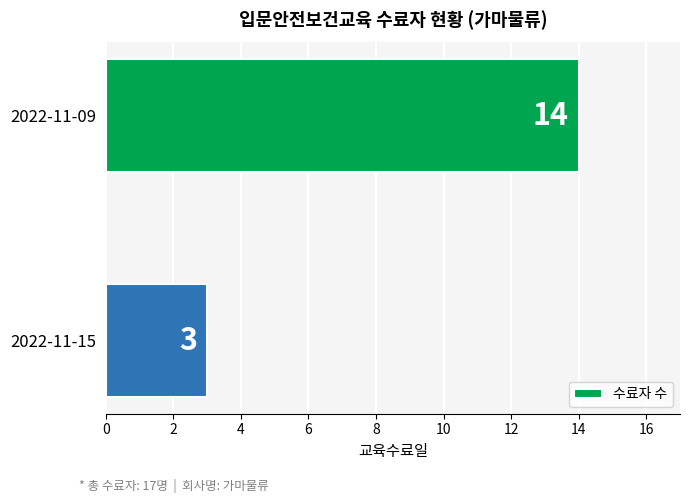

What is the value of the 1st bar from the top?

14